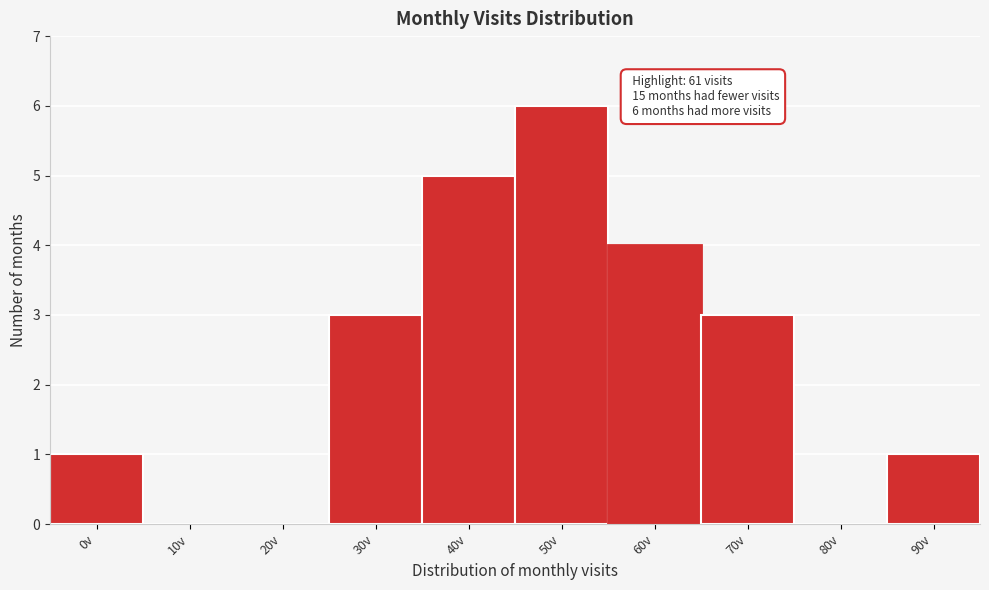

Reading left to right, extract all data points from this chart.

0v=1	10v=0	20v=0	30v=3	40v=5	50v=6	60v=4	70v=3	80v=0	90v=1